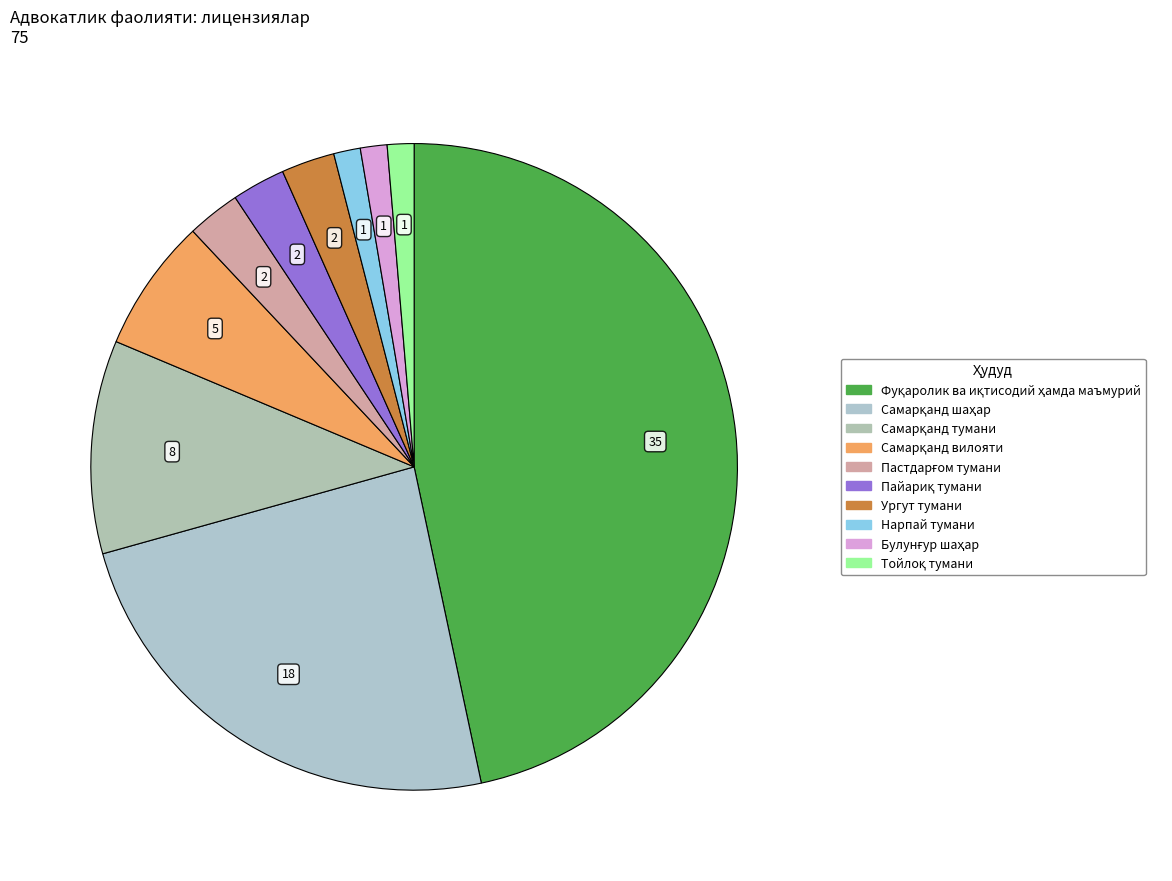

Count the number of slices in the pie.

10